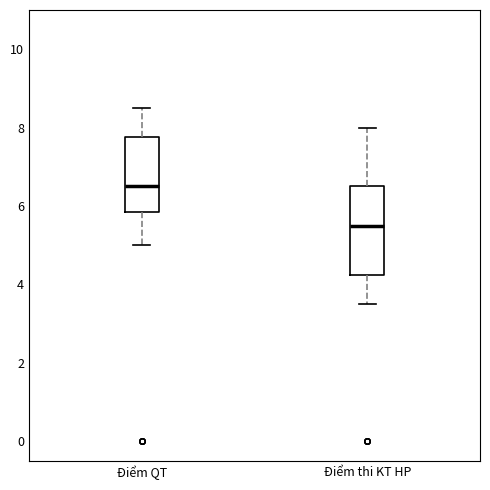

Where does the median line of the box for Điểm QT sit on the y-axis? The values are not printed on the chart, so give them approximately, as read against the axis.

6.6